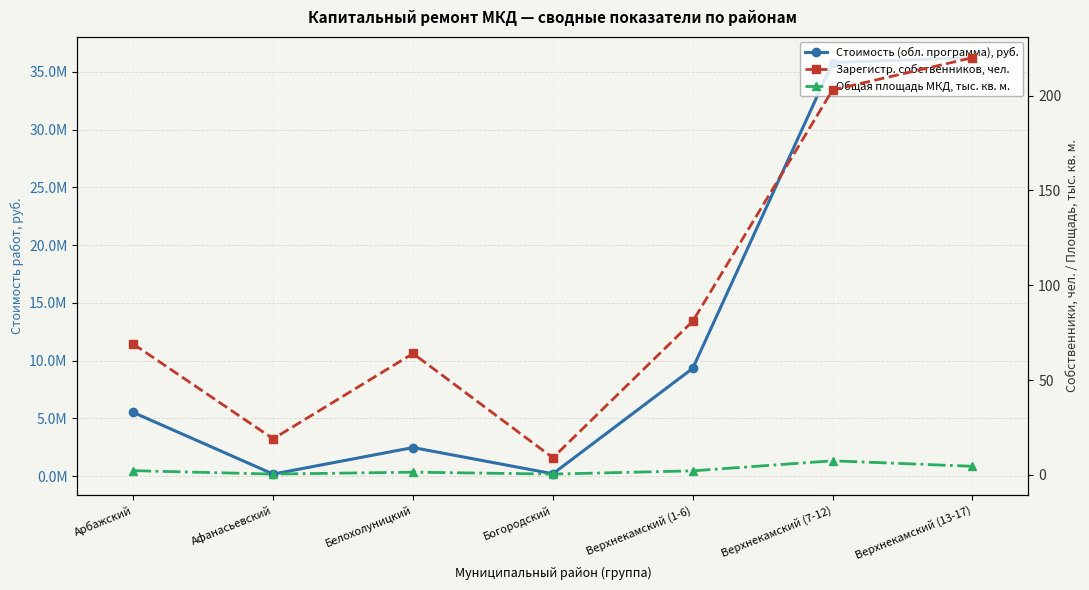

How many categories are shown in the chart?

7